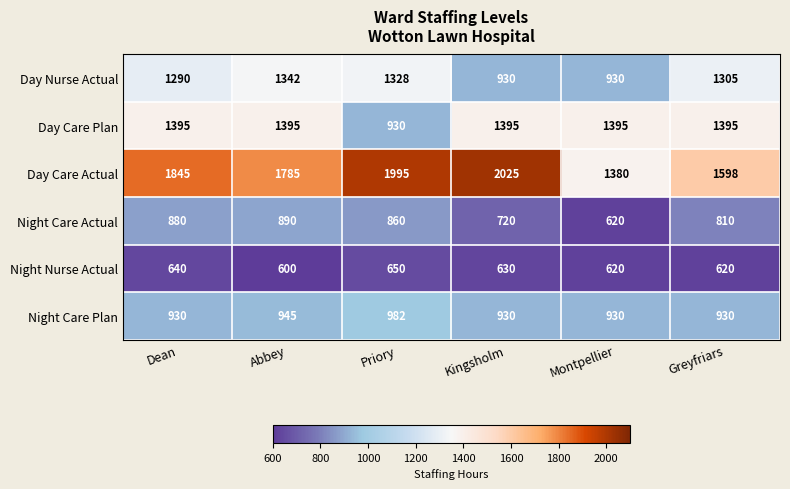

Is it true that Day Care Actual equals 1598 at Greyfriars?

True